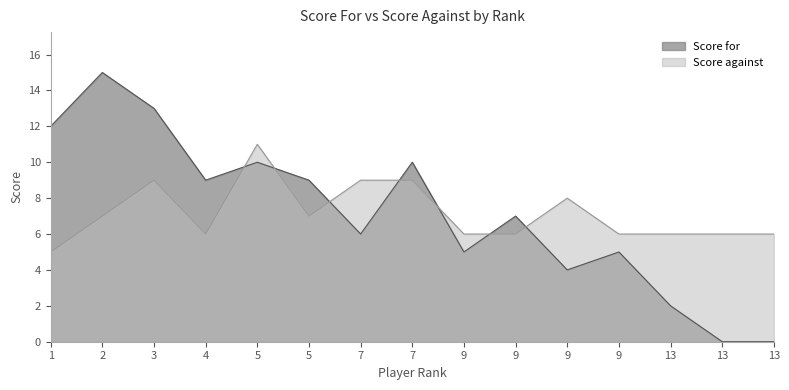

At 5, list the series in order from smallest to largest.

Score for, Score against